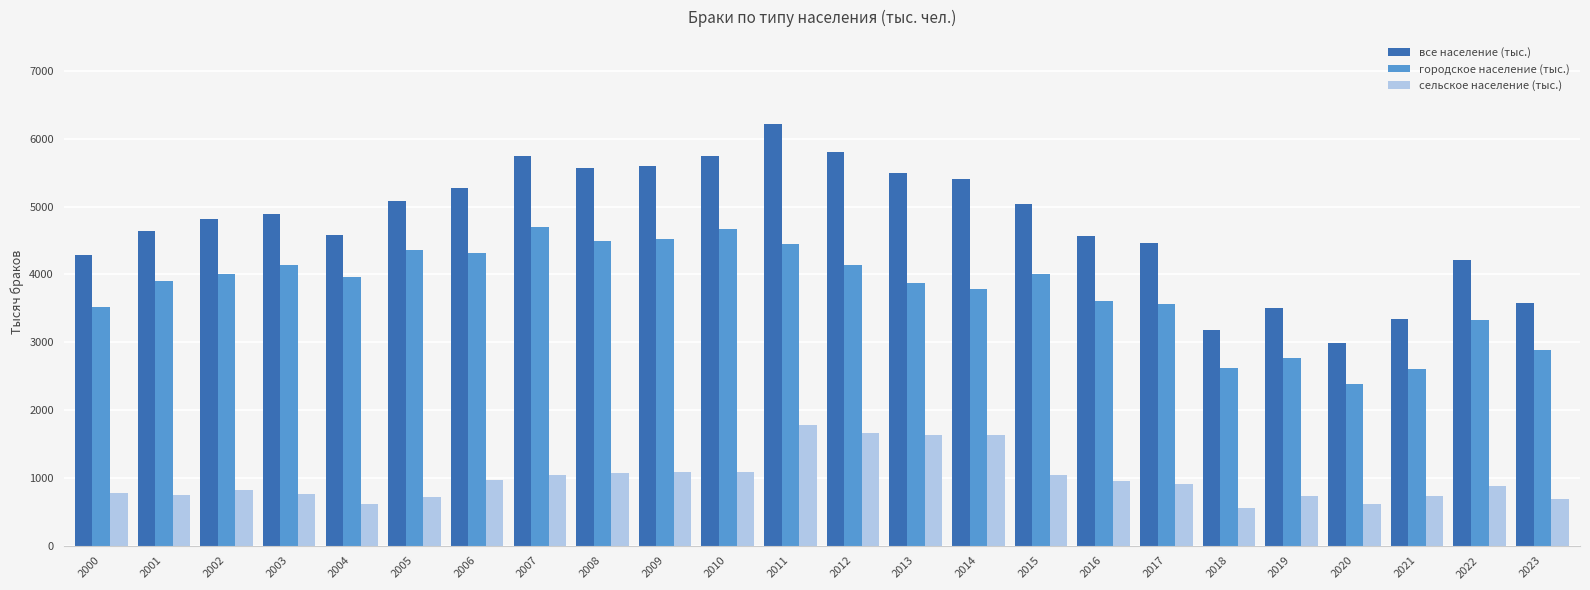

Are the bars grouped side by side (vs. stacked)?

Yes